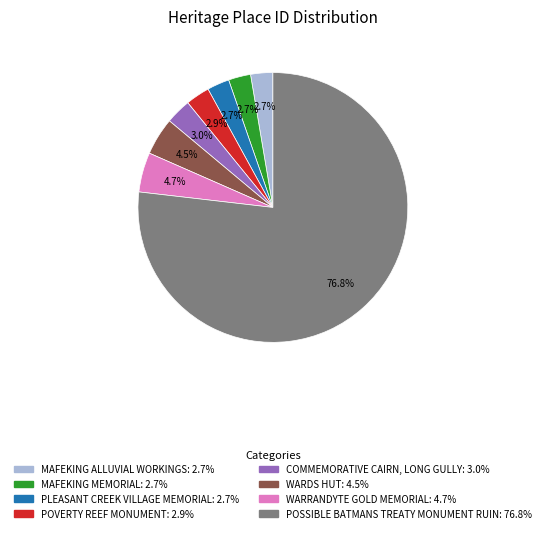

Is POSSIBLE BATMANS TREATY MONUMENT RUIN the majority of the pie?

Yes